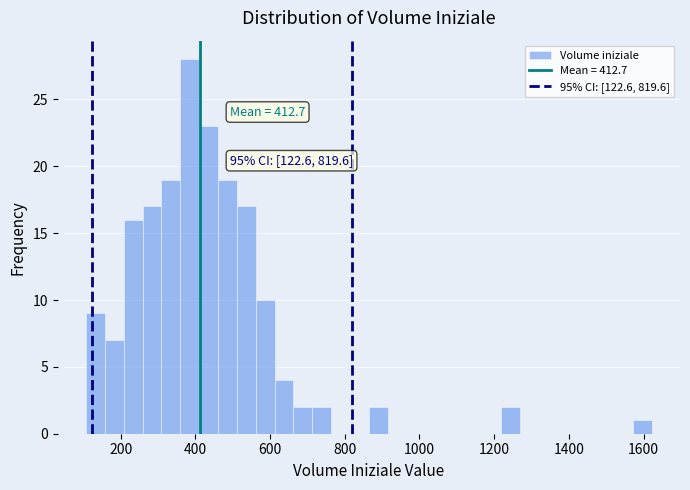

Read against the x-axis, roughly where is the centre of the tallest bar?

380